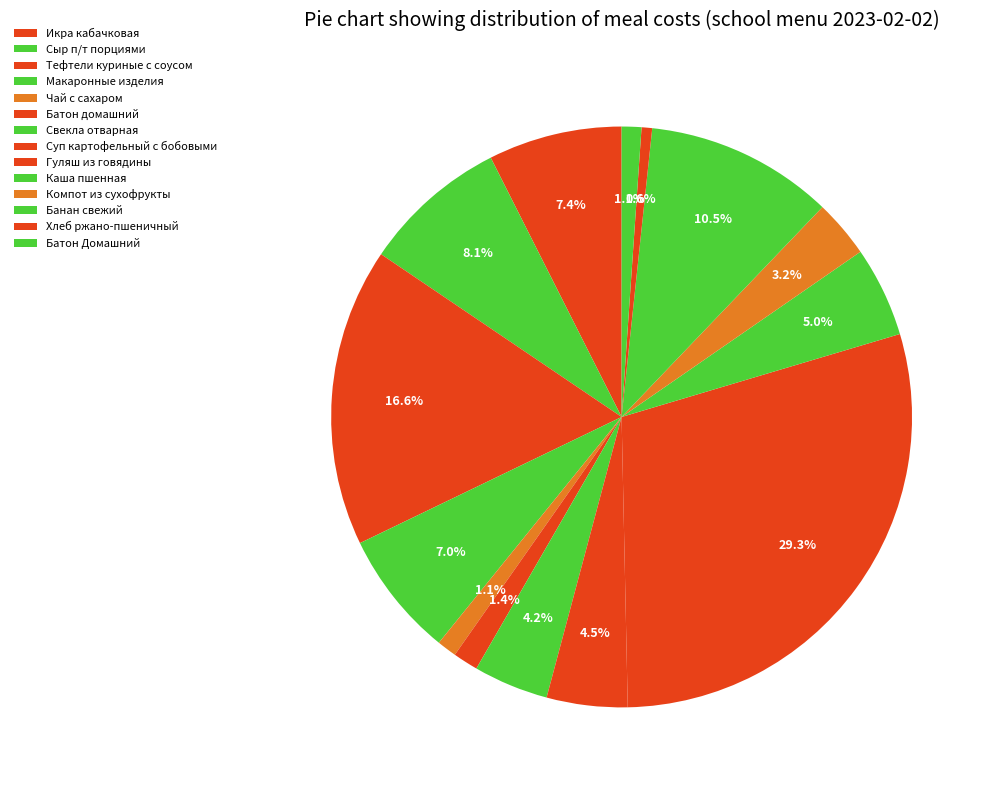

What is the ratio of the value at Чай с сахаром to the value at Батон домашний?

0.8